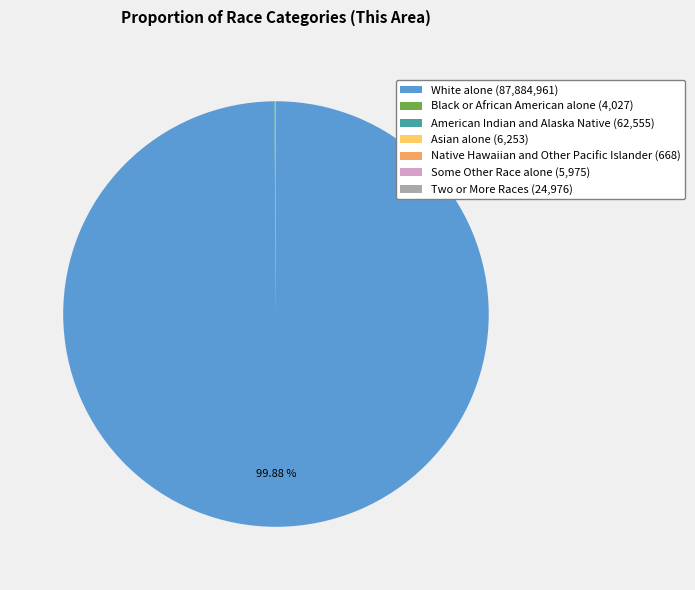

Is there a majority slice in this chart?

Yes